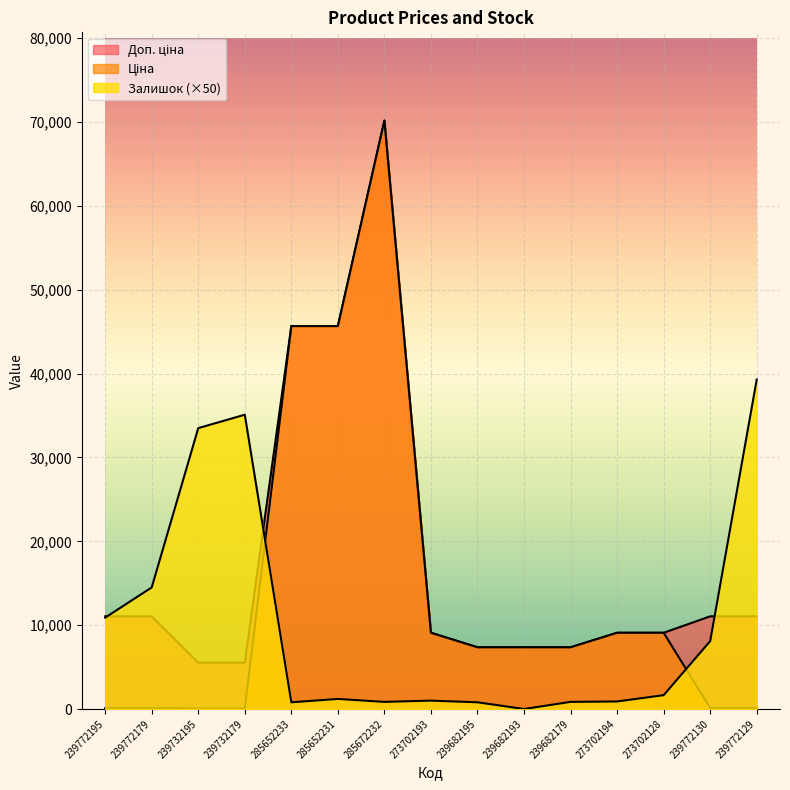

At how many categories does at least one series exceed 47482?

1